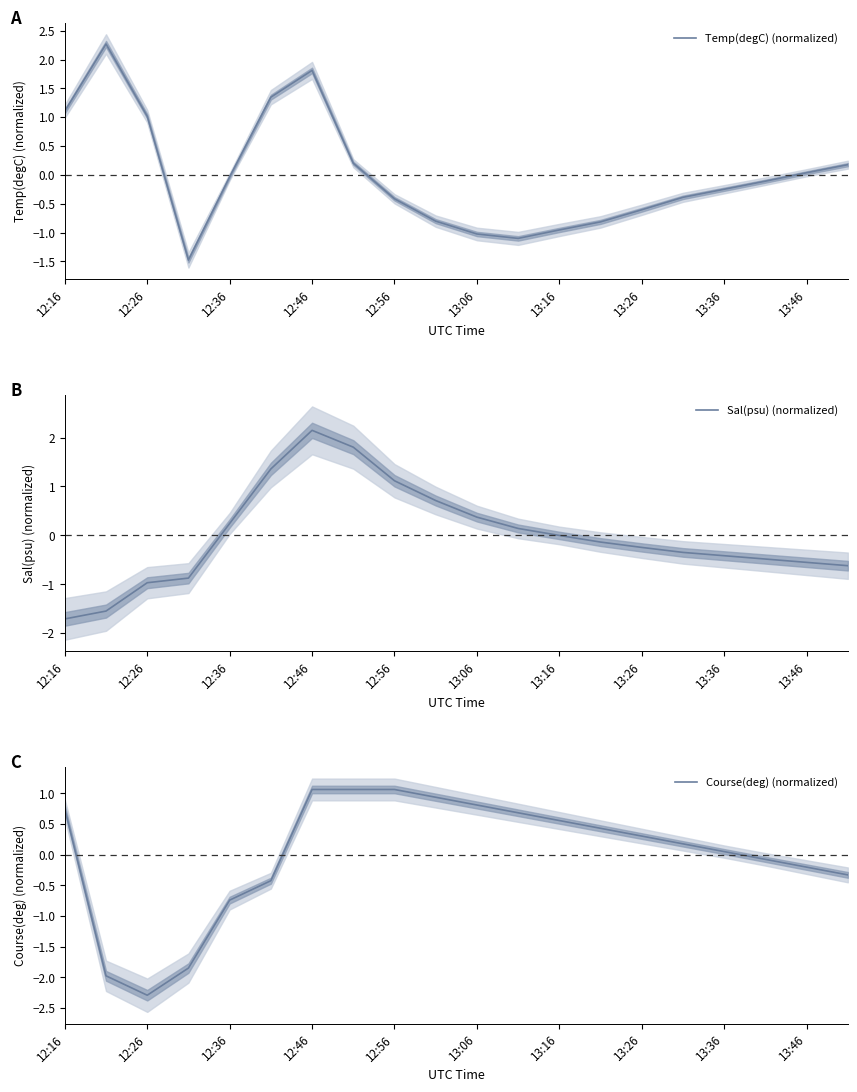

Which series has the largest total across all categories?

Sal(psu) (normalized)